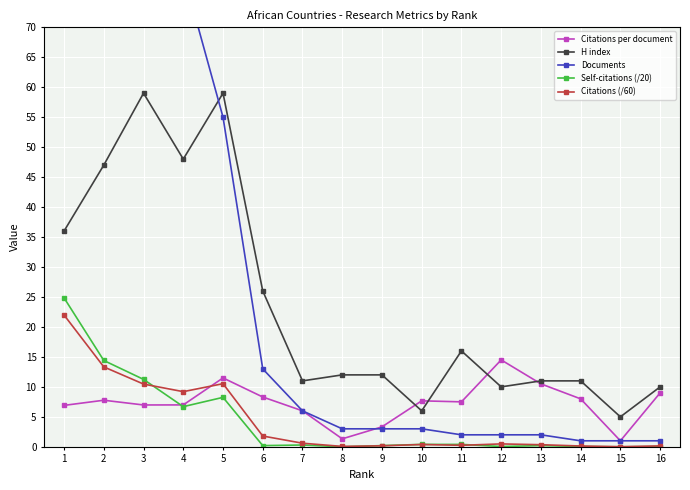

How many interior local valleys does the Self-citations (/20) series have?

5